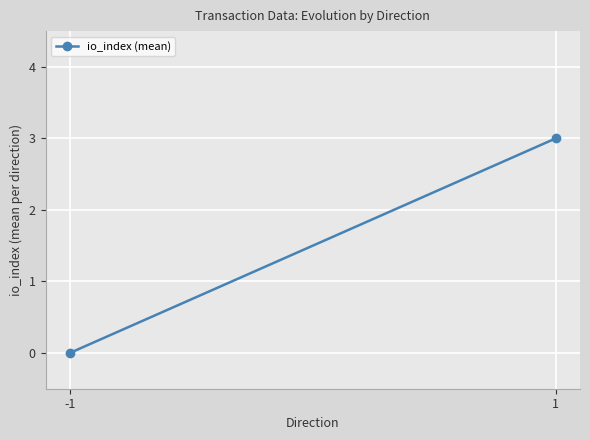

Is it true that the value at 1 is 3?

True